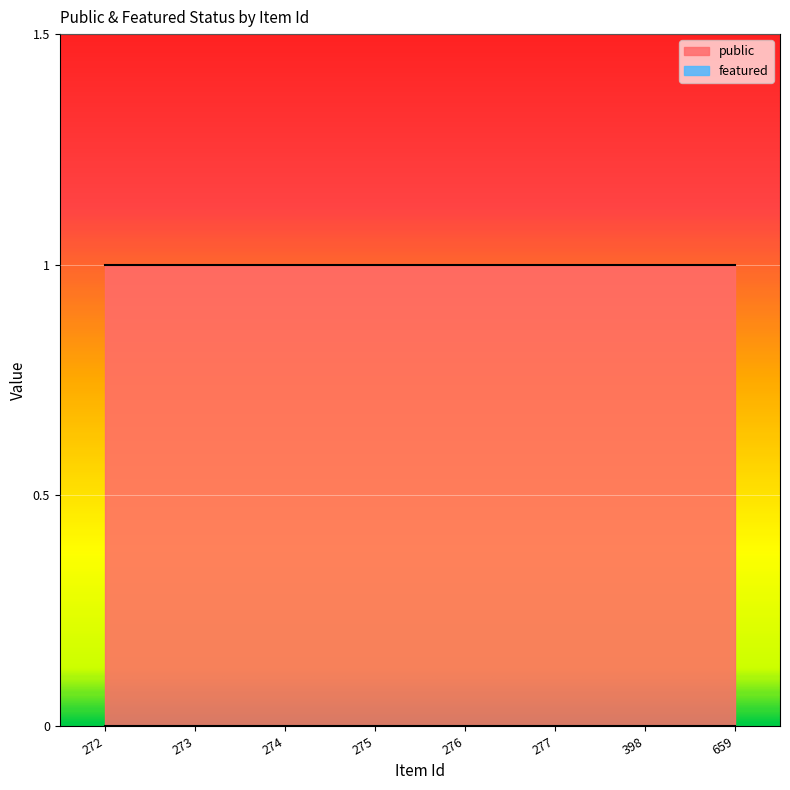

List the labels in order of public value, largest first.

272, 273, 274, 275, 276, 277, 398, 659